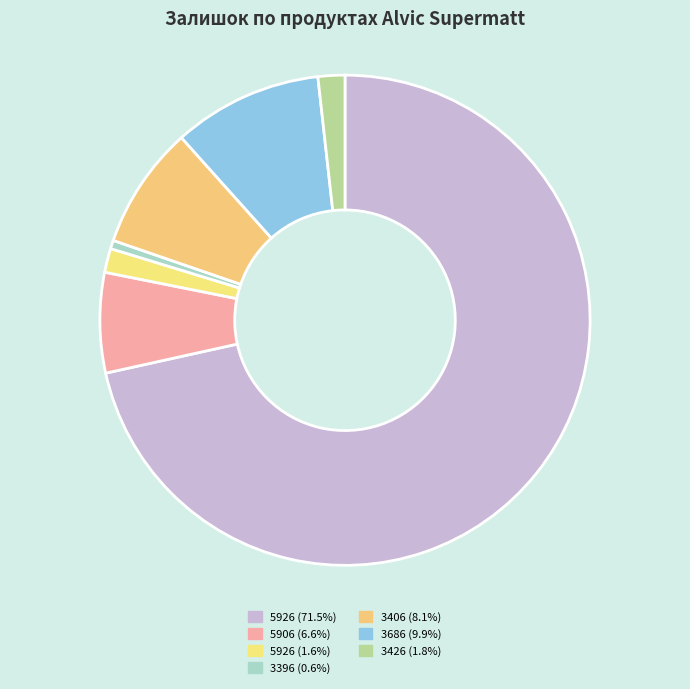

How many slices are in this pie chart?

7